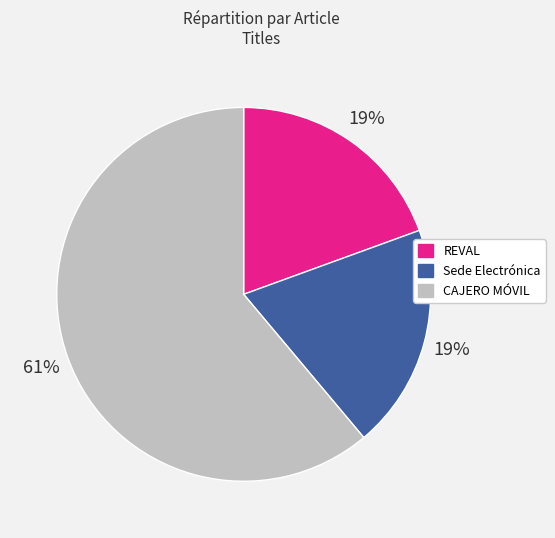

Which category has the biggest portion of the pie?

CAJERO MÓVIL